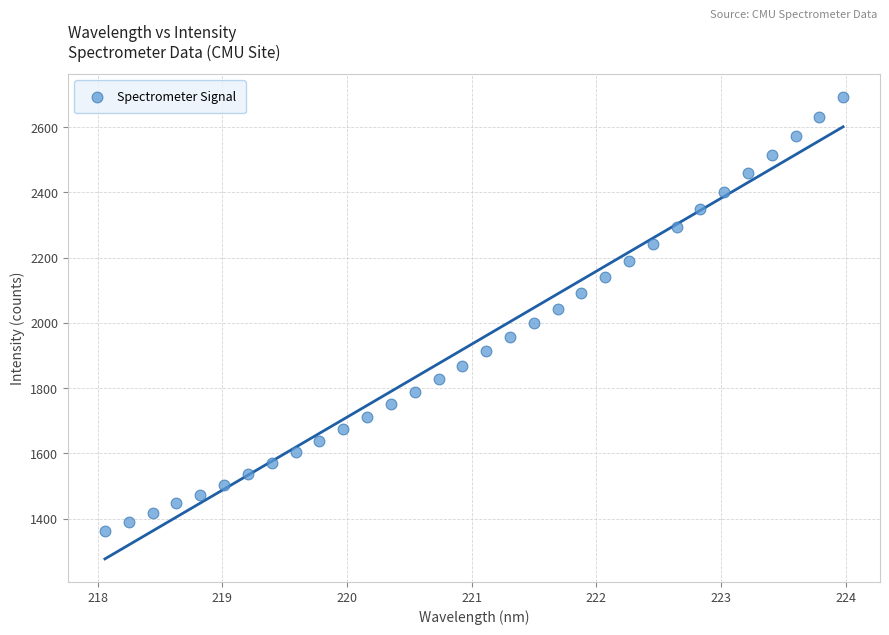

What is the range of X values (max minus min)?

5.9